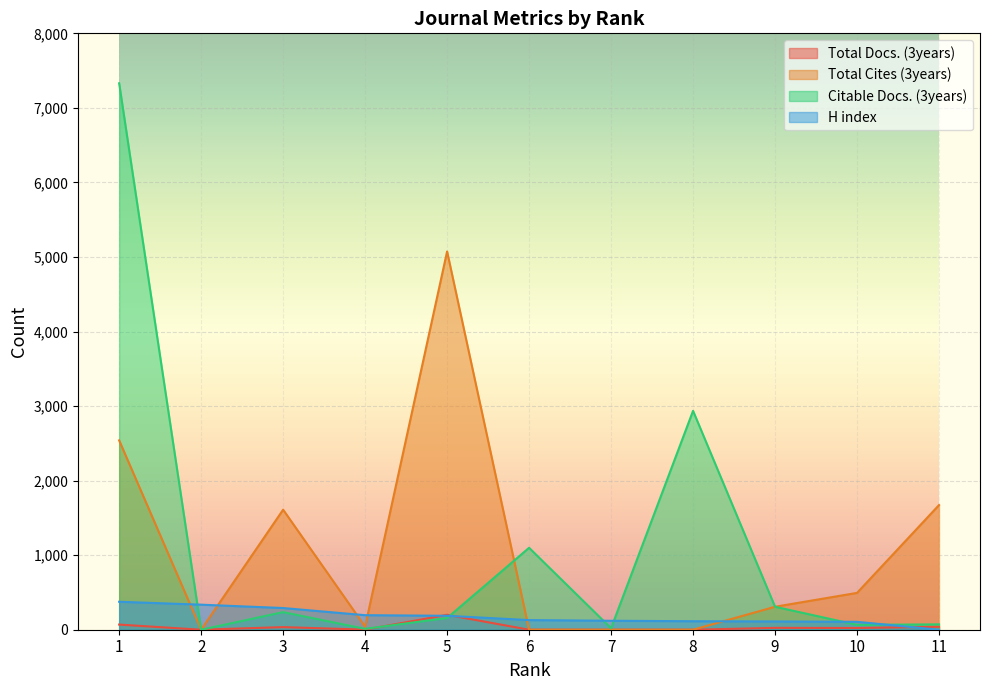

Is it true that Total Cites (3years) equals 2668 at 8?

False